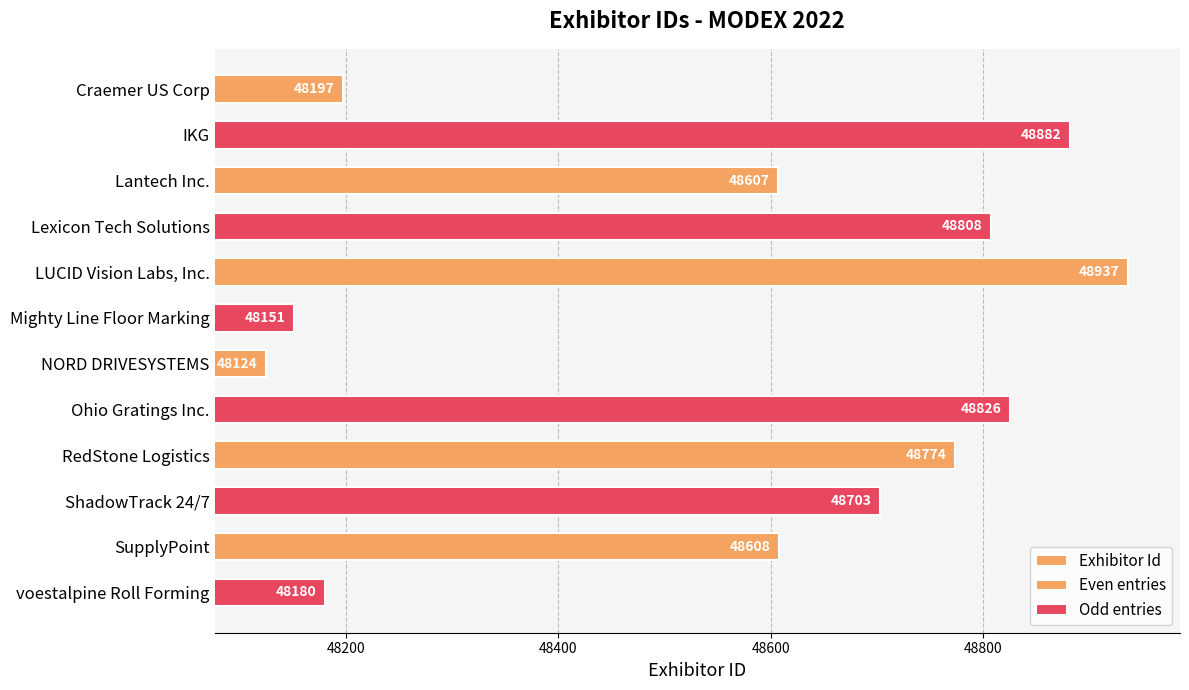

Rank the categories by value from lowest to highest.

NORD DRIVESYSTEMS, Mighty Line Floor Marking, voestalpine Roll Forming, Craemer US Corp, Lantech Inc., SupplyPoint, ShadowTrack 24/7, RedStone Logistics, Lexicon Tech Solutions, Ohio Gratings Inc., IKG, LUCID Vision Labs, Inc.